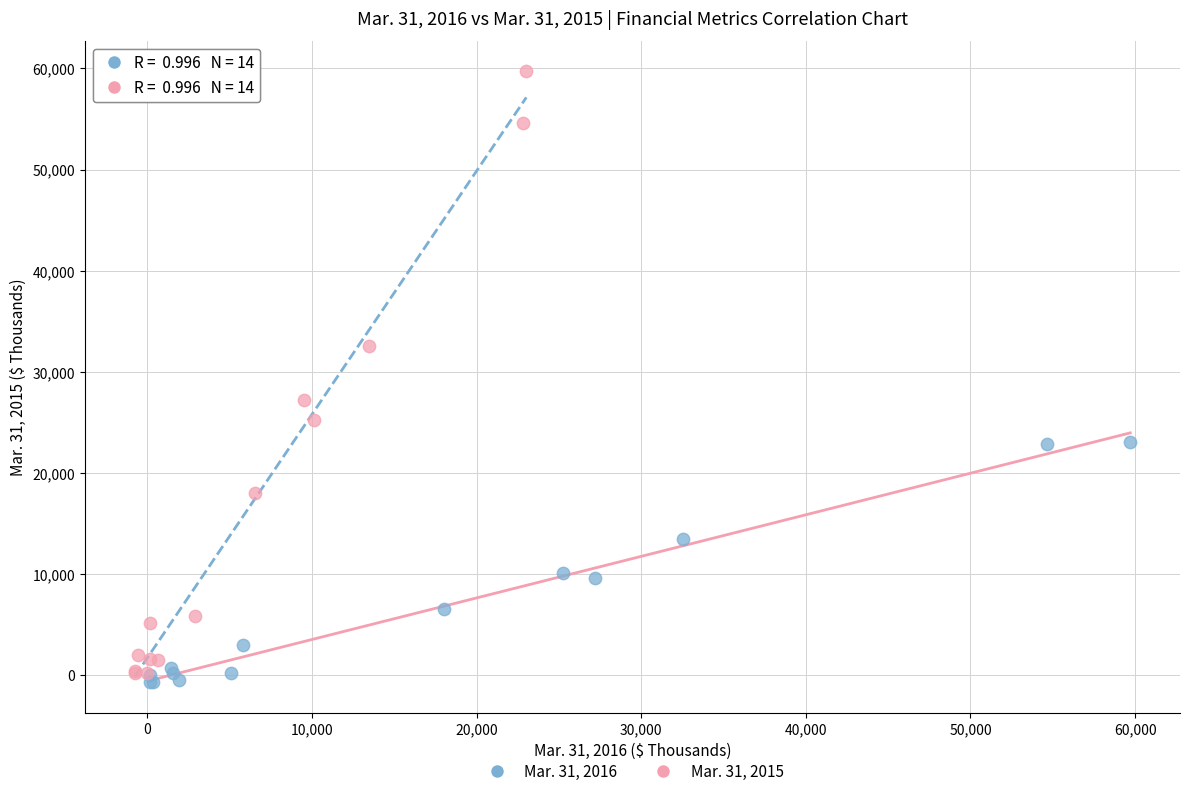

Which series contains the lowest Y value?

Mar. 31, 2016